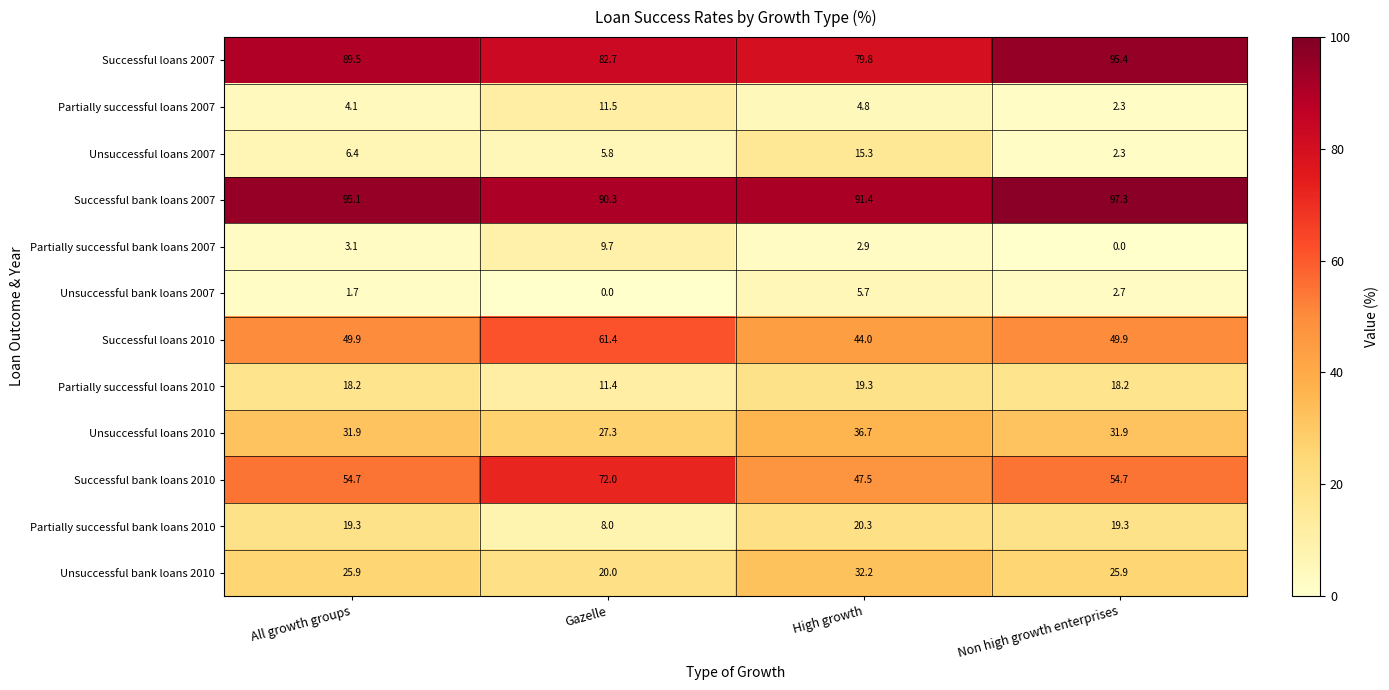

What is the sum of the Successful loans 2007 values at High growth and Non high growth enterprises?

175.2